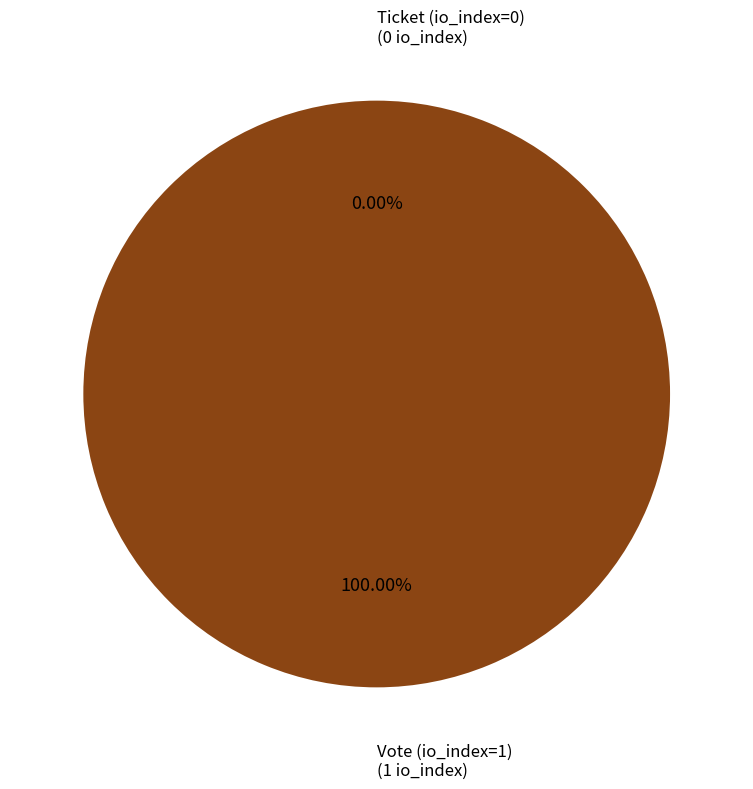

Rank the categories by value from highest to lowest.

Vote (io_index=1), Ticket (io_index=0)